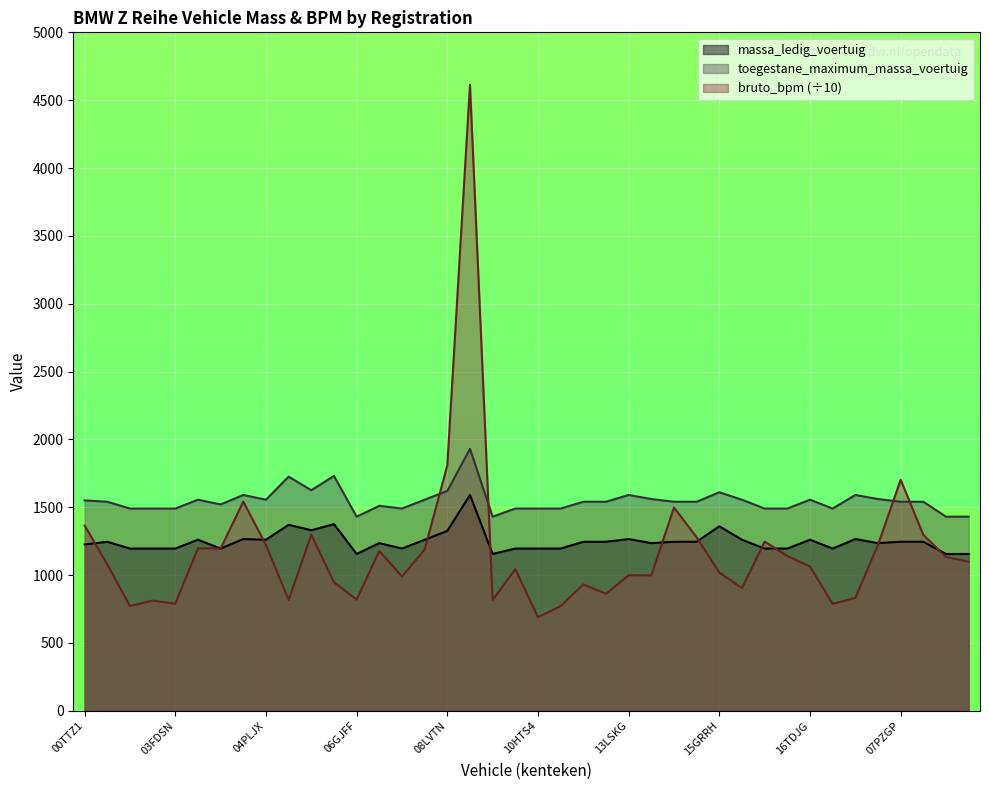

In bruto_bpm, how many points are lower than both neighbors (excluding endpoints)?

12